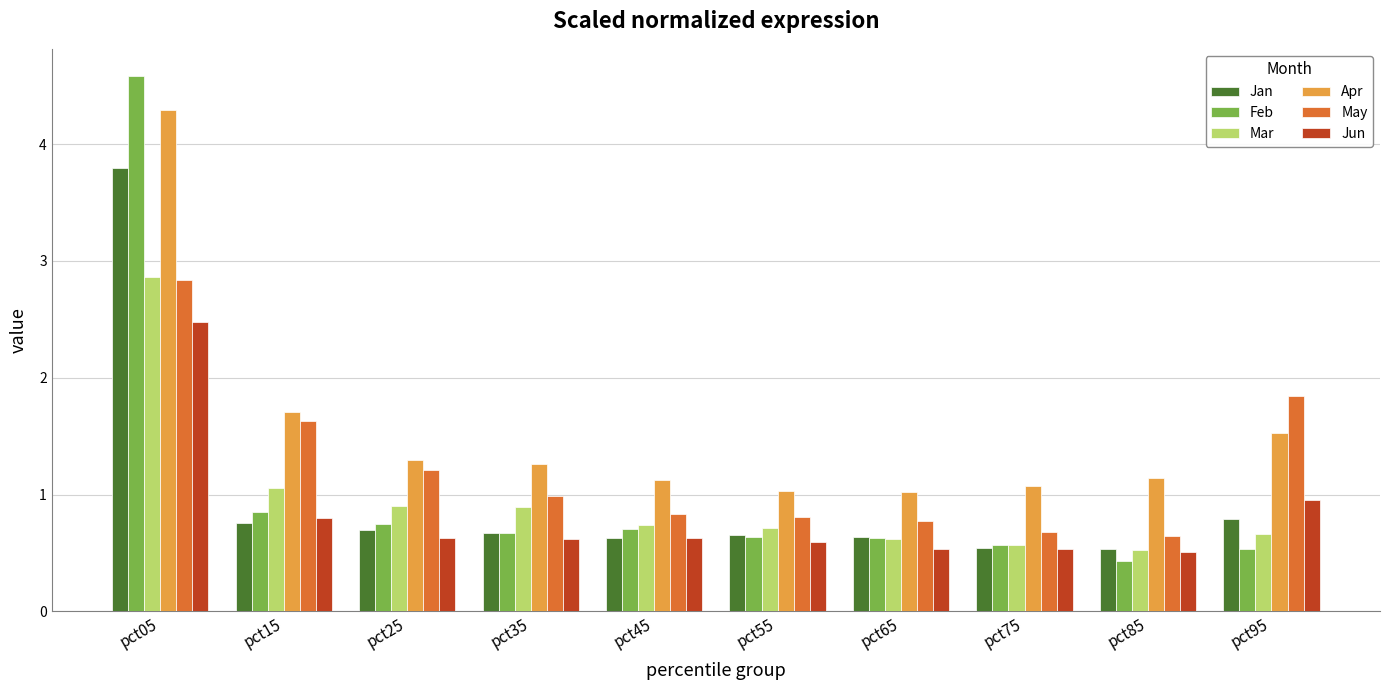

What are all the series names shown in the legend?

Jan, Feb, Mar, Apr, May, Jun